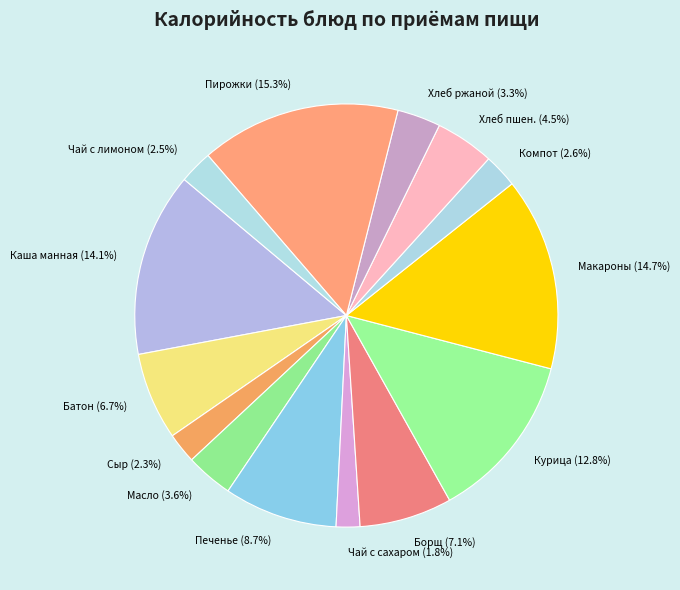

How many segments does this pie chart have?

14